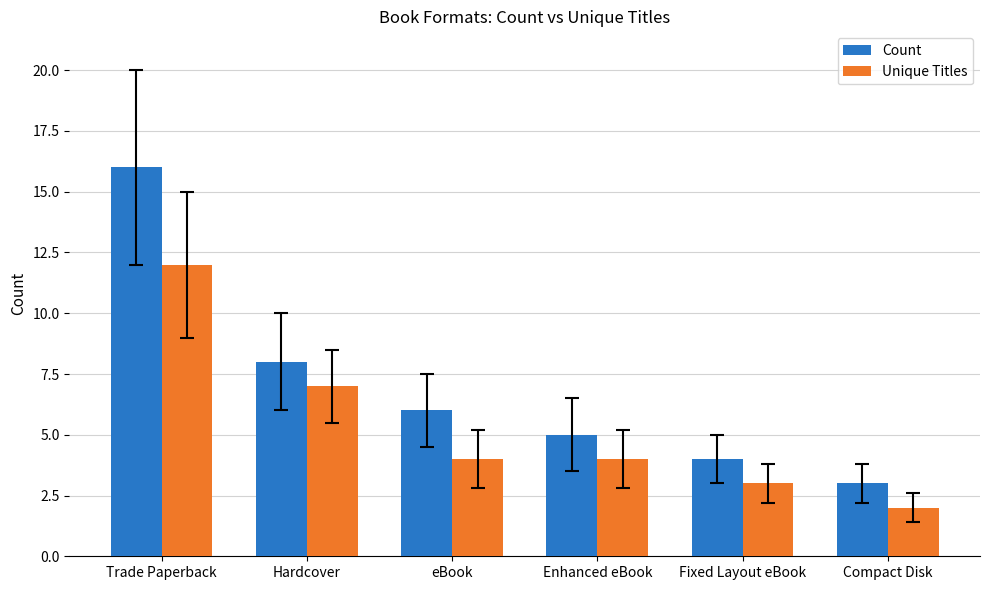

How many categories are shown in the chart?

6